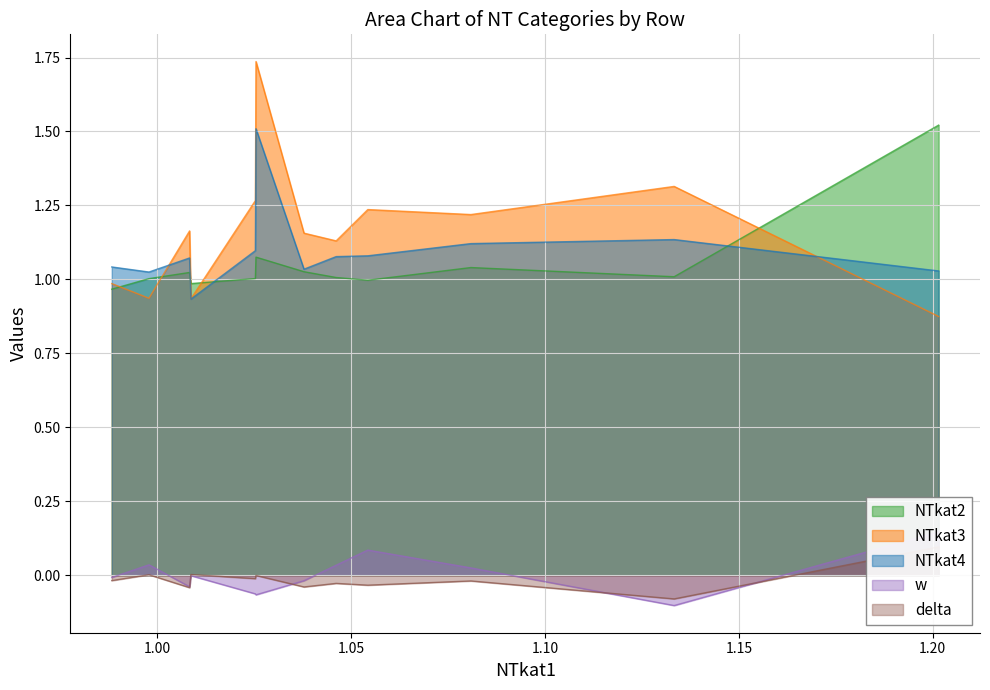

The NTkat3 series shows 2.2 at SO4. True or false?

False